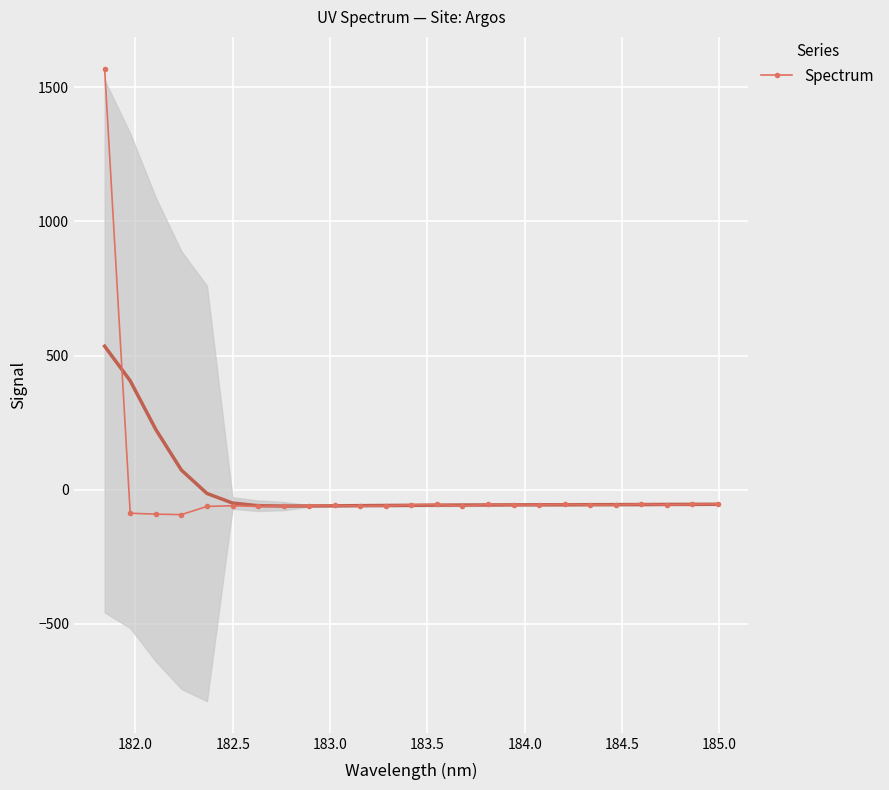

What is the value of the Spectrum point at the 3rd from the left?

-91.0